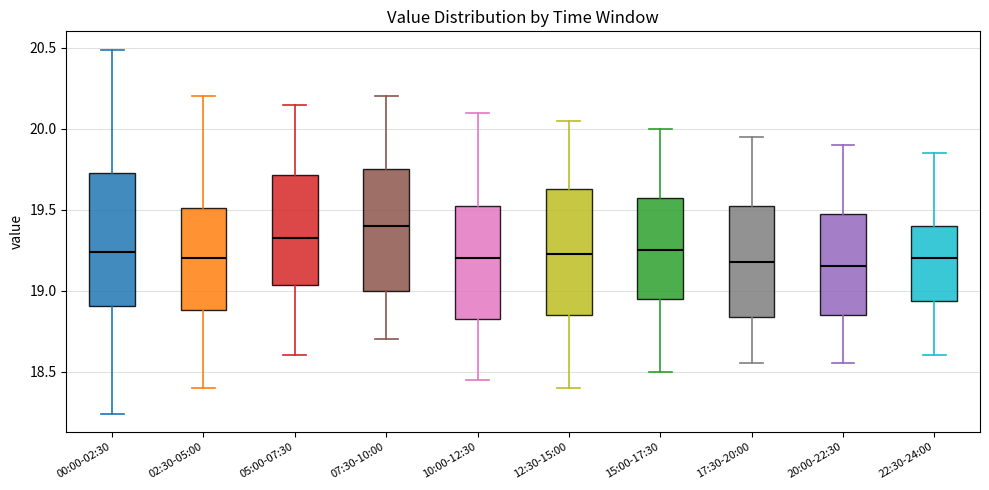

Reading left to right, transcribe this box plot: for each box, give where its median line is, the range the box spans, and where its two whiskers end, as read against the y-axis. The values are not printed on the chart, so give them approximately, as read against the axis.

00:00-02:30: median 19.25, box 18.90 to 19.75, whiskers 18.25 to 20.50
02:30-05:00: median 19.20, box 18.90 to 19.50, whiskers 18.40 to 20.20
05:00-07:30: median 19.35, box 19.05 to 19.70, whiskers 18.60 to 20.15
07:30-10:00: median 19.40, box 19.00 to 19.75, whiskers 18.70 to 20.20
10:00-12:30: median 19.20, box 18.85 to 19.55, whiskers 18.45 to 20.10
12:30-15:00: median 19.25, box 18.85 to 19.65, whiskers 18.40 to 20.05
15:00-17:30: median 19.25, box 18.95 to 19.60, whiskers 18.50 to 20.00
17:30-20:00: median 19.20, box 18.85 to 19.55, whiskers 18.55 to 19.95
20:00-22:30: median 19.15, box 18.85 to 19.50, whiskers 18.55 to 19.90
22:30-24:00: median 19.20, box 18.95 to 19.40, whiskers 18.60 to 19.85